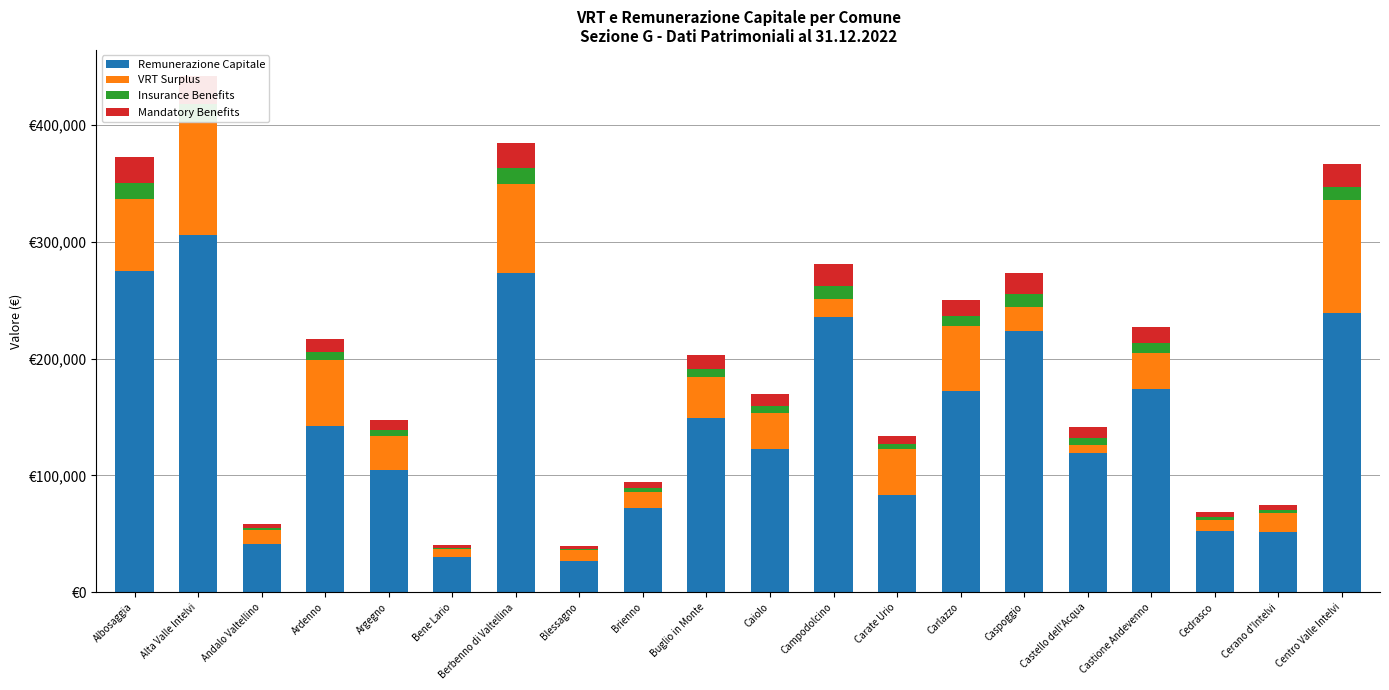

The VRT Surplus series shows 16344.2 at Caiolo. True or false?

False